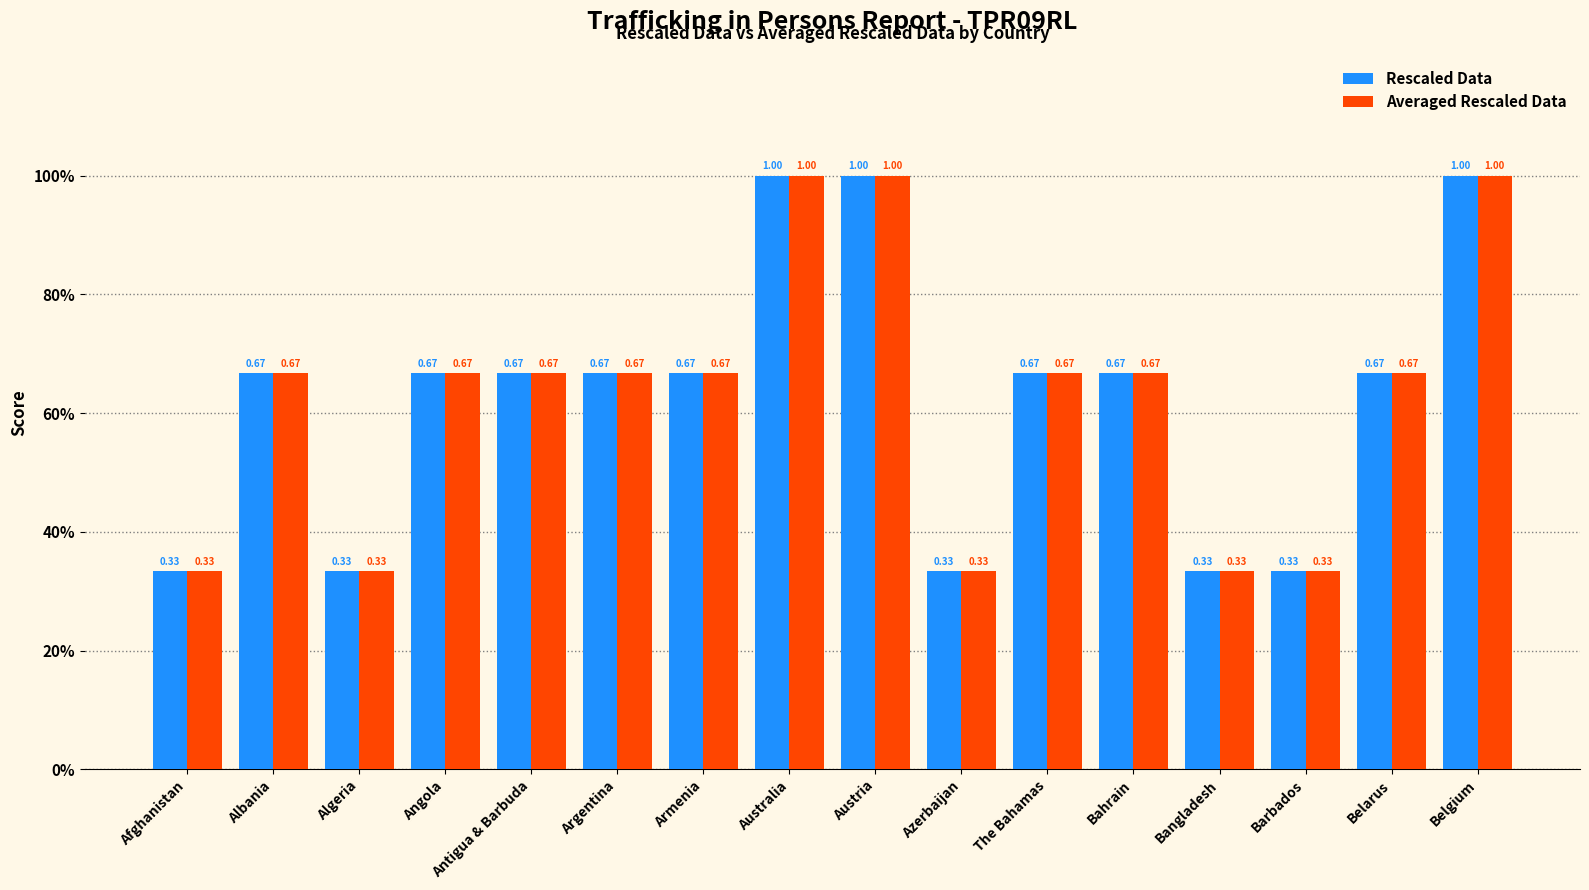

What is the difference between the second highest and second lowest values in the Rescaled Data series?

0.7